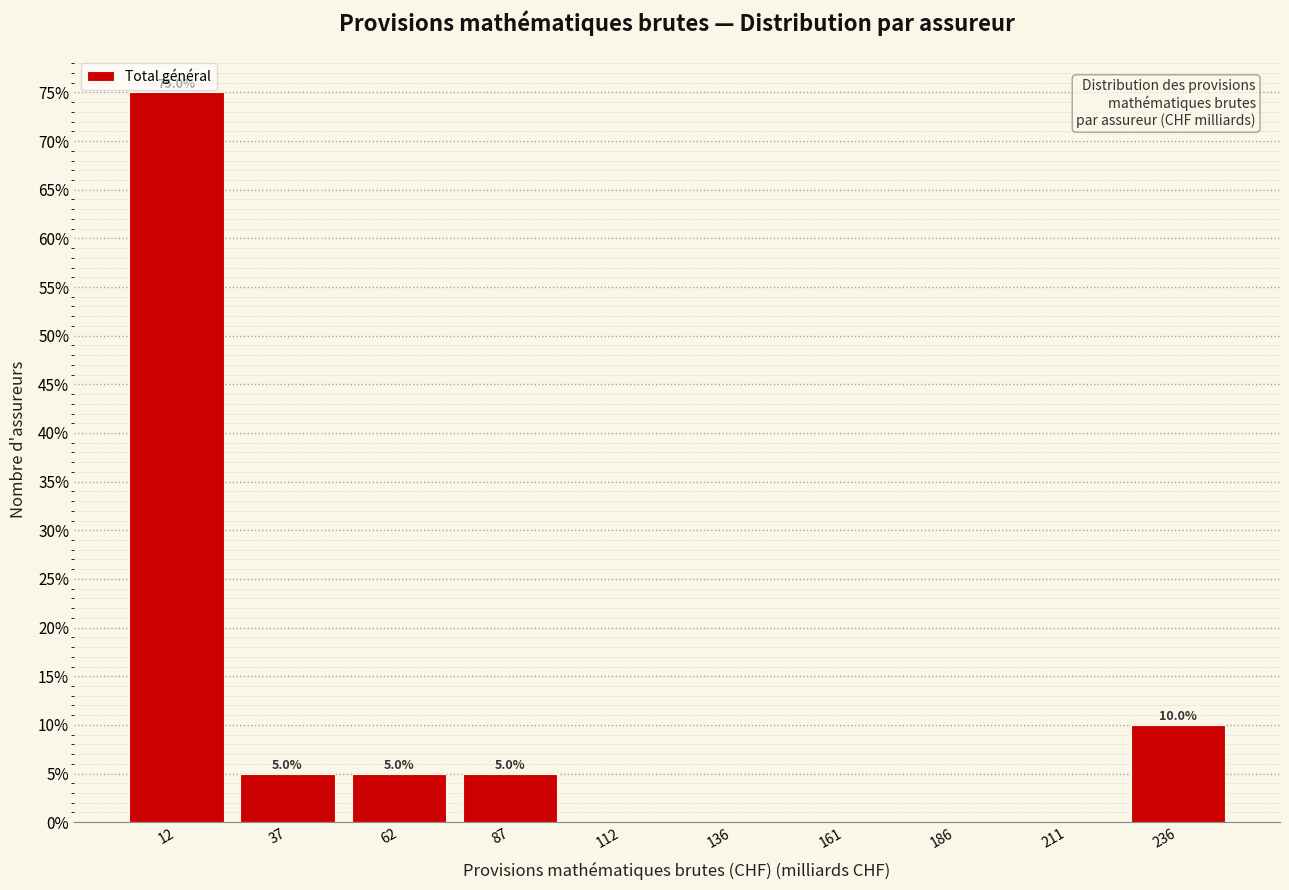

Which range on the x-axis has the tallest bar?

0 to 25